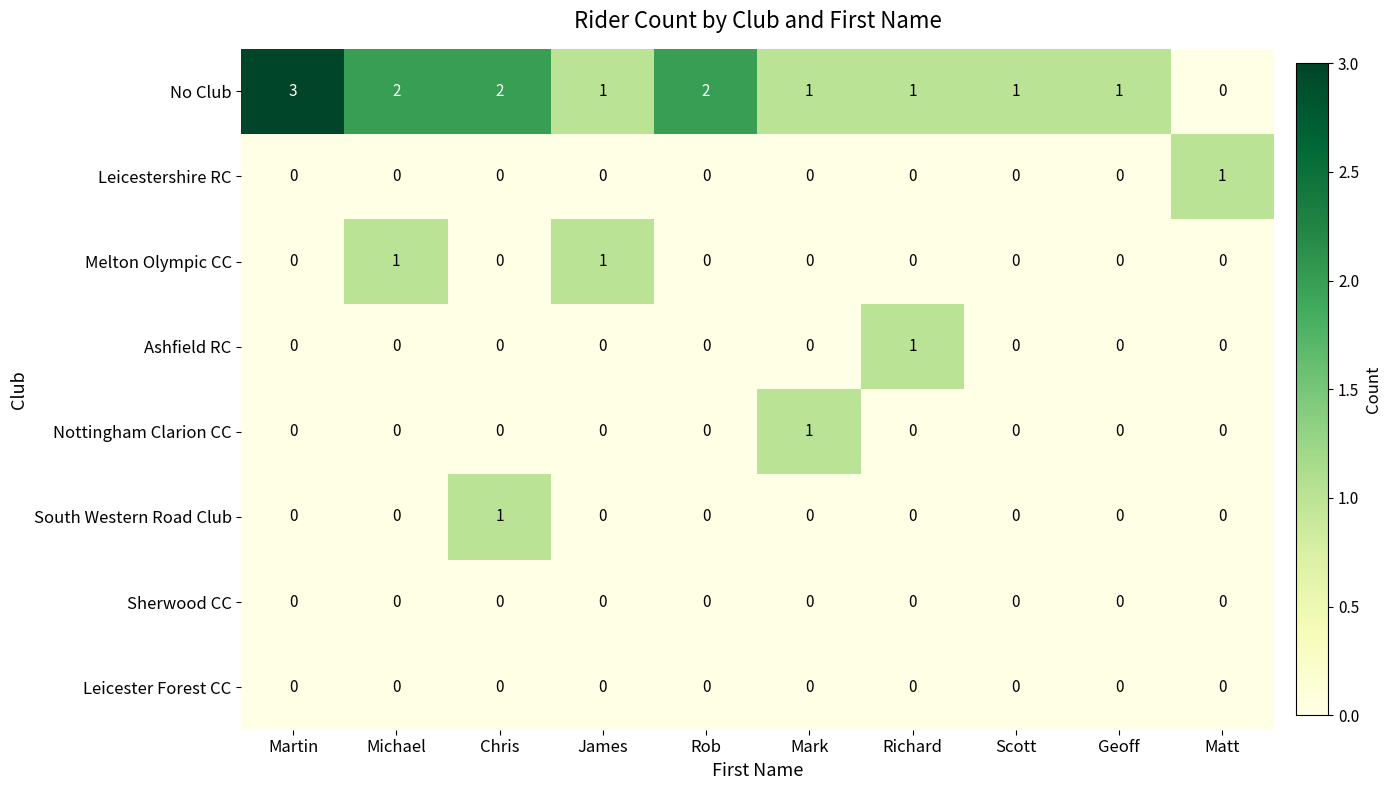

Which series changed the most between Michael and James?

No Club